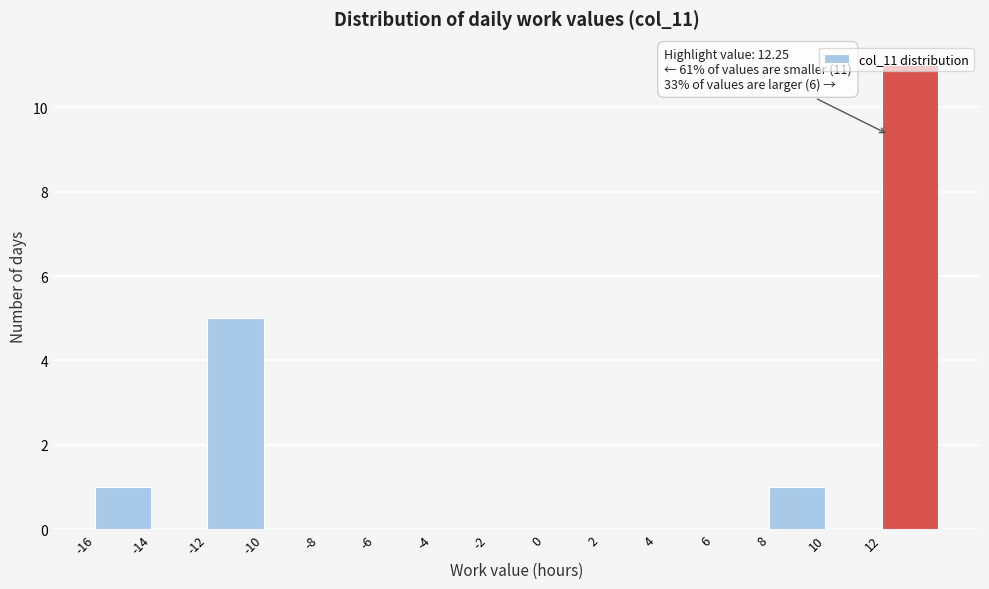

Over which range of the x-axis is the bar tallest?

12 to 14